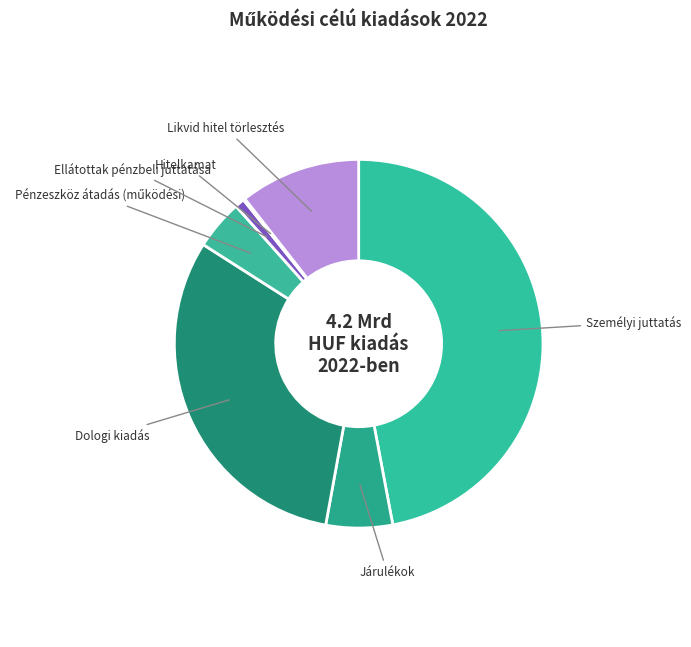

Is it true that Likvid hitel törlesztés is 23% of the pie?

False